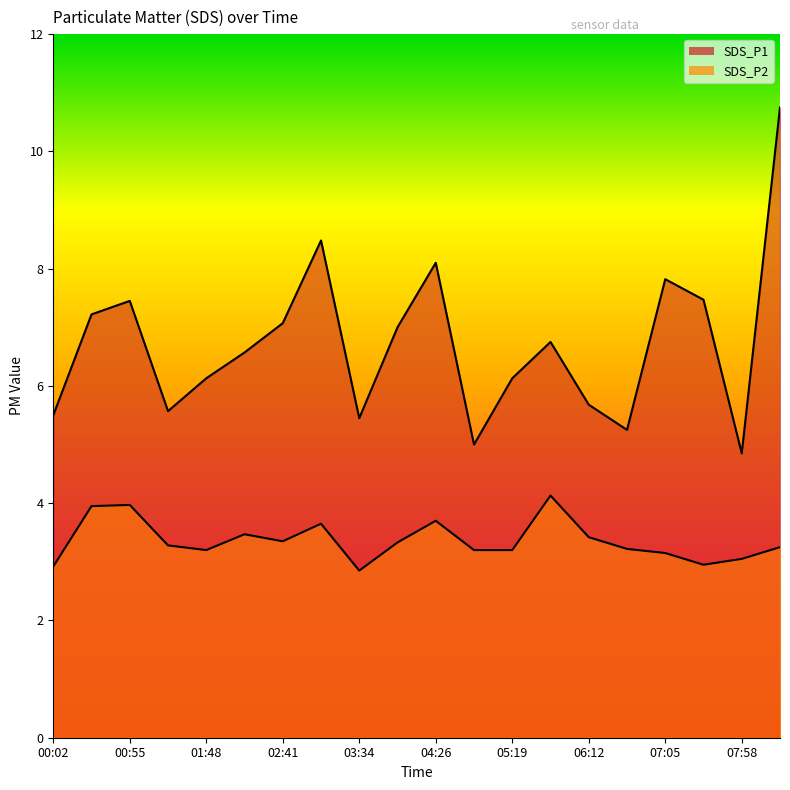

What is the value of the SDS_P1 point at the 4th from the left?

5.6